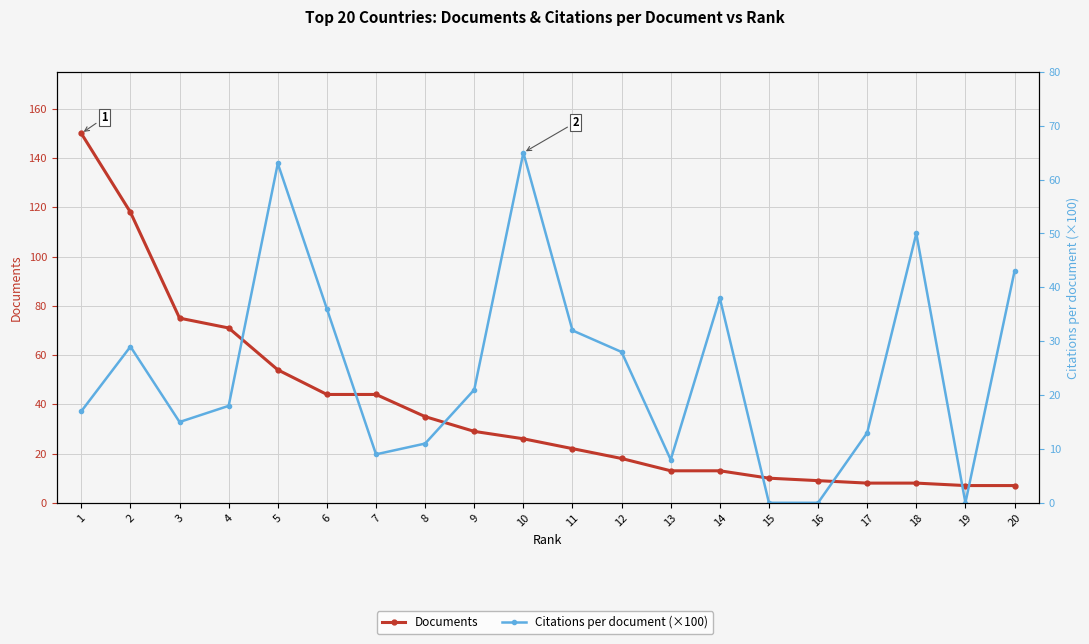

At which label does Documents reach its peak?

1